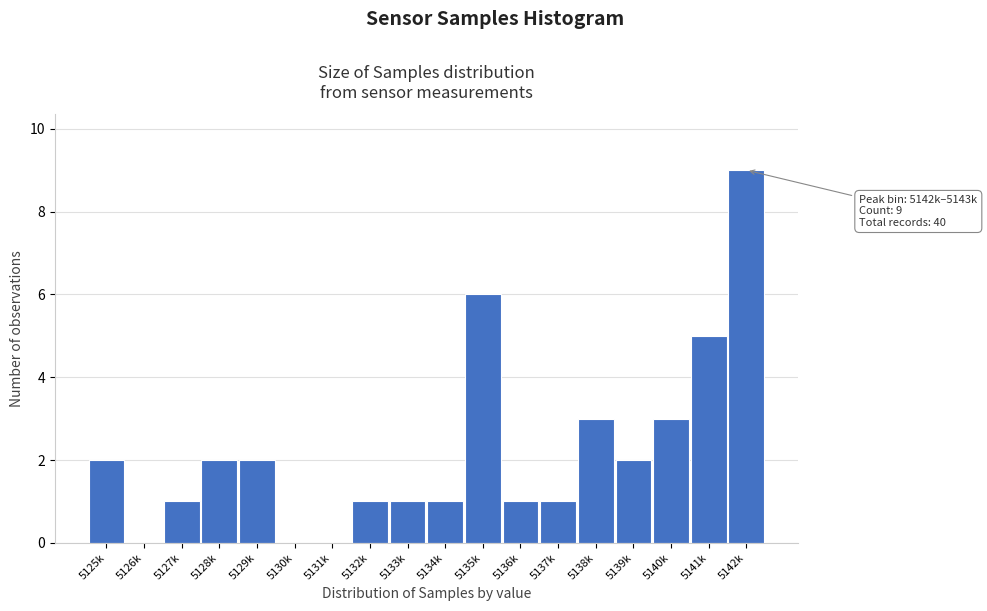

Reading right to left, what are all the values shown in this chart?

5142k=9	5141k=5	5140k=3	5139k=2	5138k=3	5137k=1	5136k=1	5135k=6	5134k=1	5133k=1	5132k=1	5131k=0	5130k=0	5129k=2	5128k=2	5127k=1	5126k=0	5125k=2